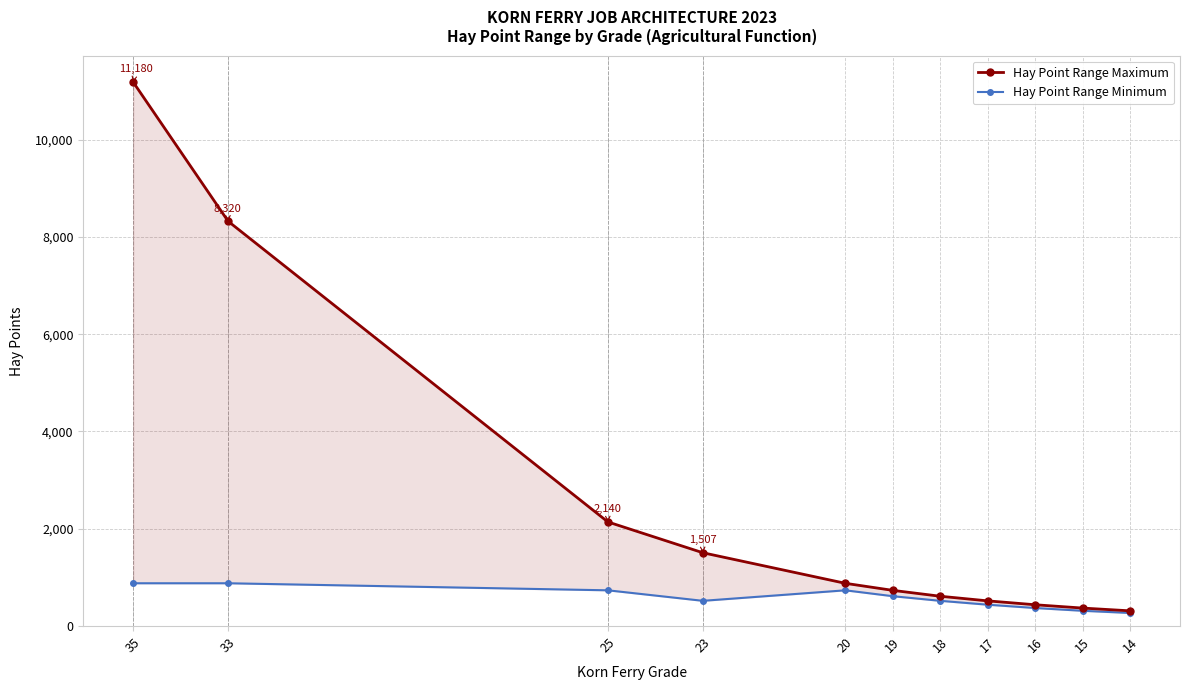

Which series changed the most between 25 and 15?

Hay Point Range Maximum